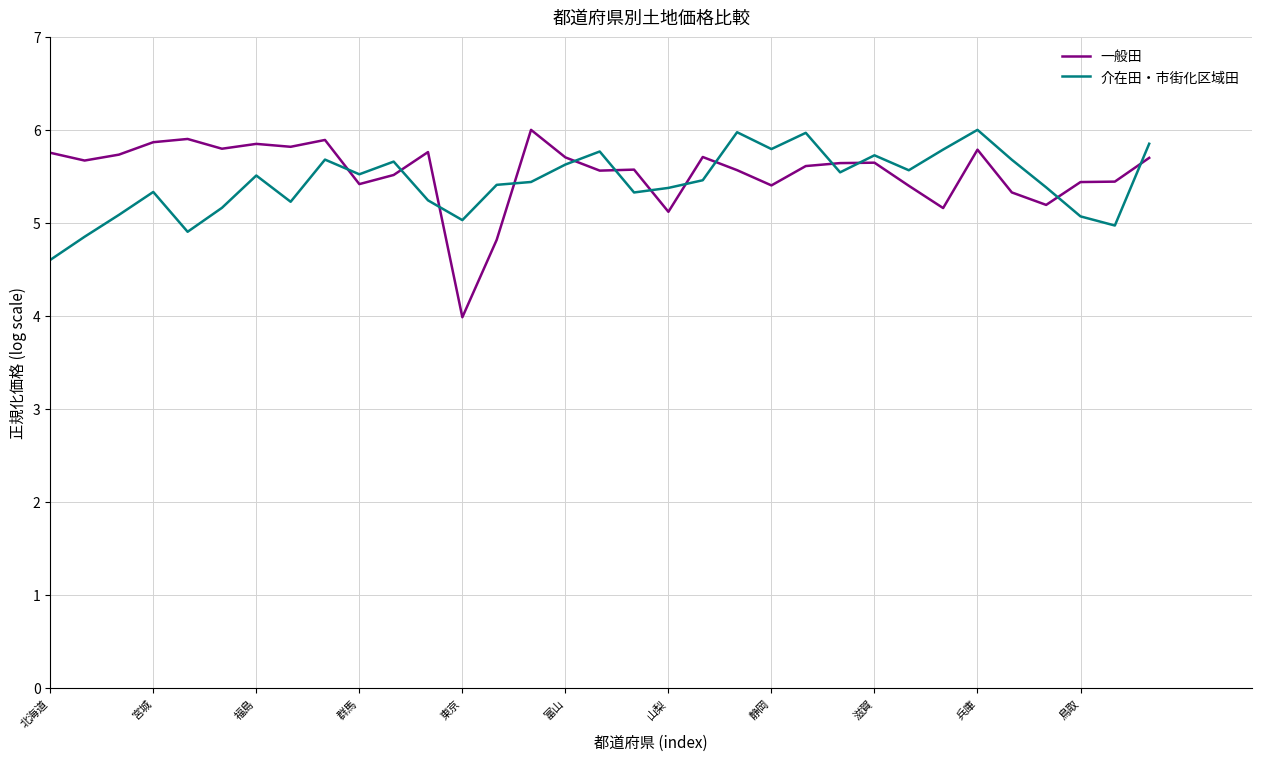

What is the difference between the maximum and minimum values in the 一般田 series?

2.0